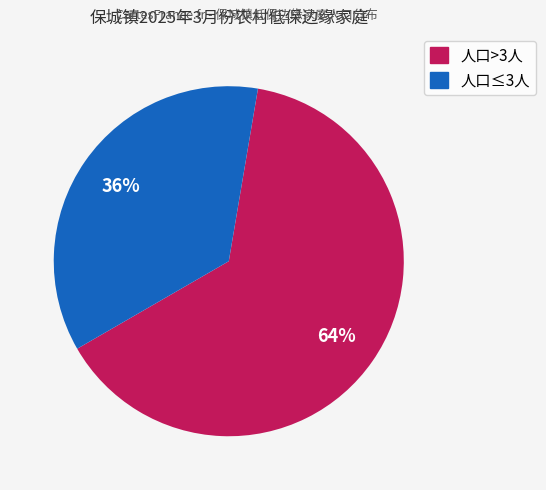

To the nearest percent, what is the difference between the largest and smallest slice percentages?

28%